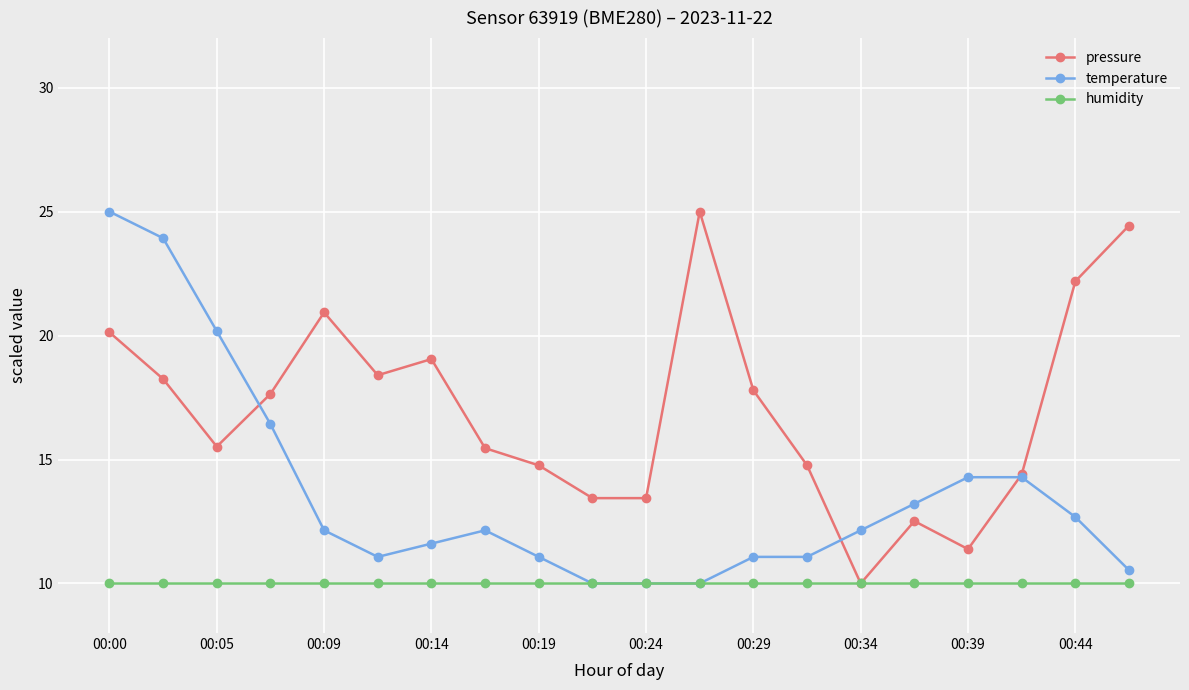

What is the smallest value displayed?

10.0